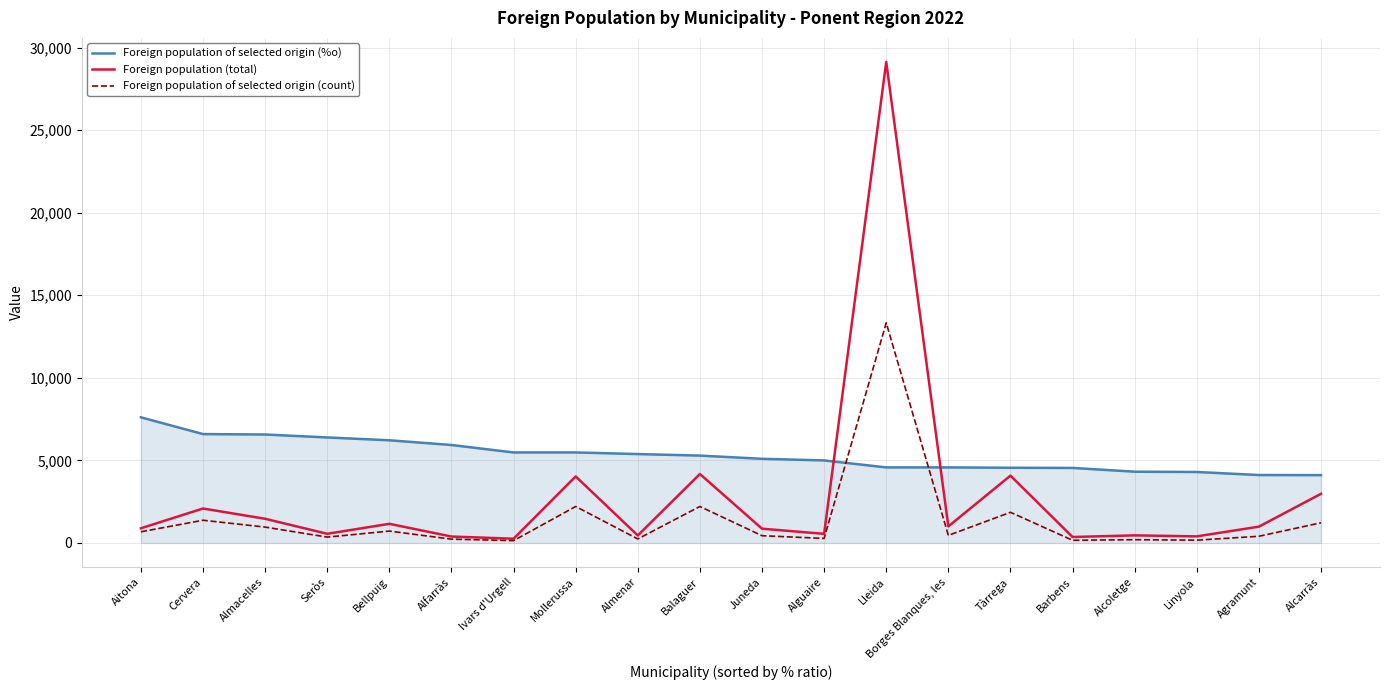

The Foreign population of selected origin (%o) series shows 5000 at Alguaire. True or false?

True